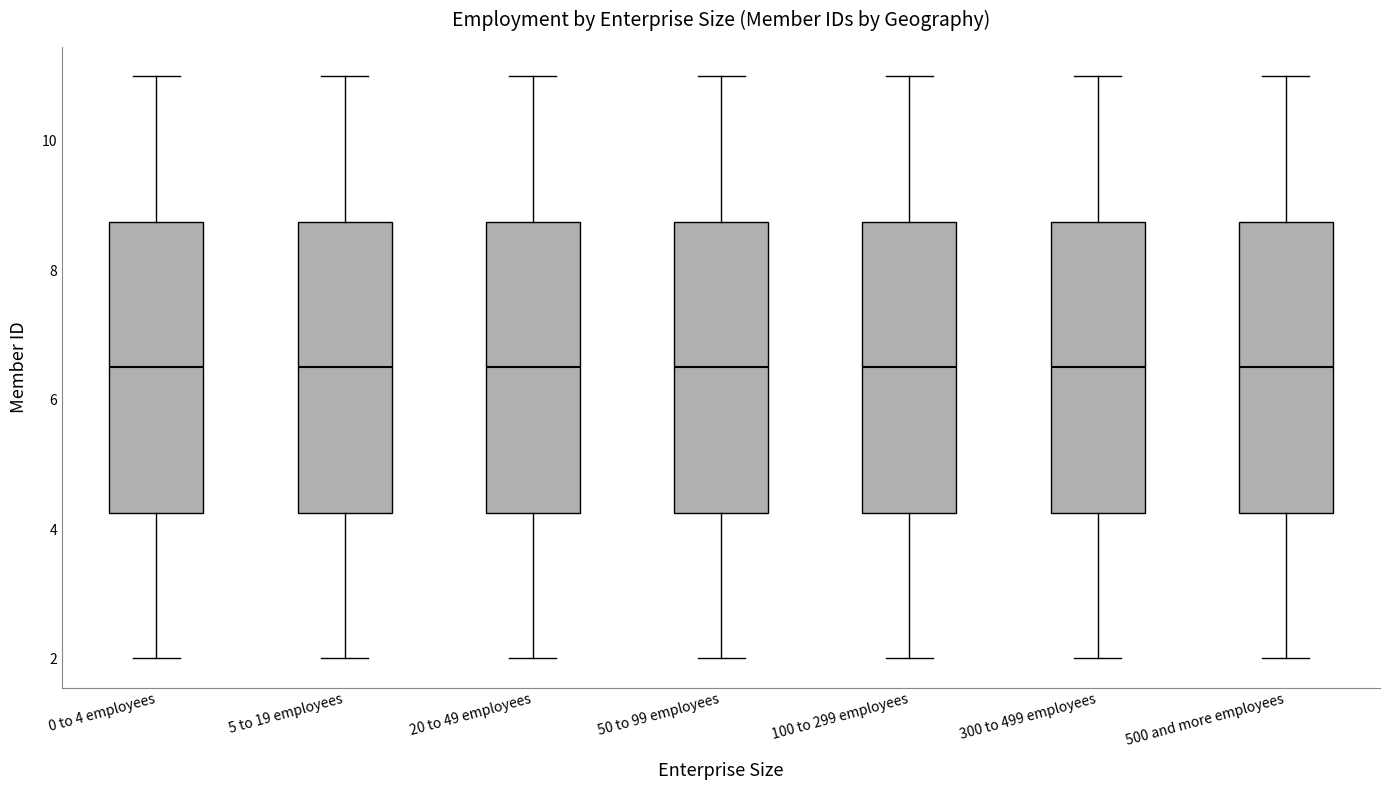

Reading left to right, transcribe this box plot: for each box, give where its median line is, the range the box spans, and where its two whiskers end, as read against the y-axis. The values are not printed on the chart, so give them approximately, as read against the axis.

0 to 4 employees: median 6.6, box 4.2 to 8.8, whiskers 2.0 to 11.0
5 to 19 employees: median 6.6, box 4.2 to 8.8, whiskers 2.0 to 11.0
20 to 49 employees: median 6.6, box 4.2 to 8.8, whiskers 2.0 to 11.0
50 to 99 employees: median 6.6, box 4.2 to 8.8, whiskers 2.0 to 11.0
100 to 299 employees: median 6.6, box 4.2 to 8.8, whiskers 2.0 to 11.0
300 to 499 employees: median 6.6, box 4.2 to 8.8, whiskers 2.0 to 11.0
500 and more employees: median 6.6, box 4.2 to 8.8, whiskers 2.0 to 11.0